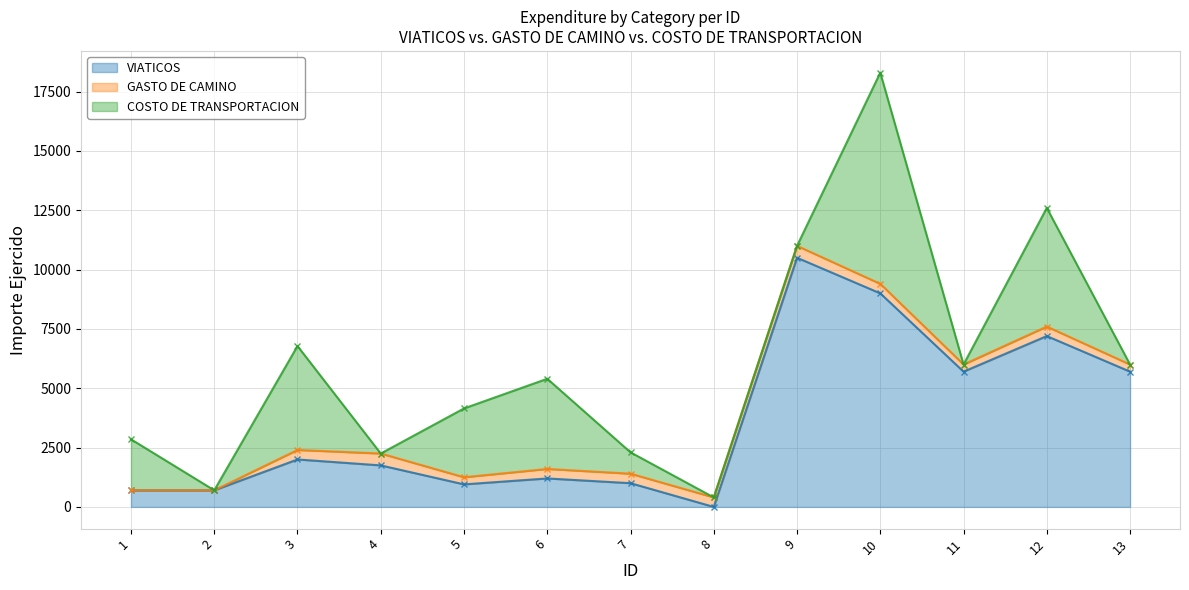

How many lines are shown in the chart?

3